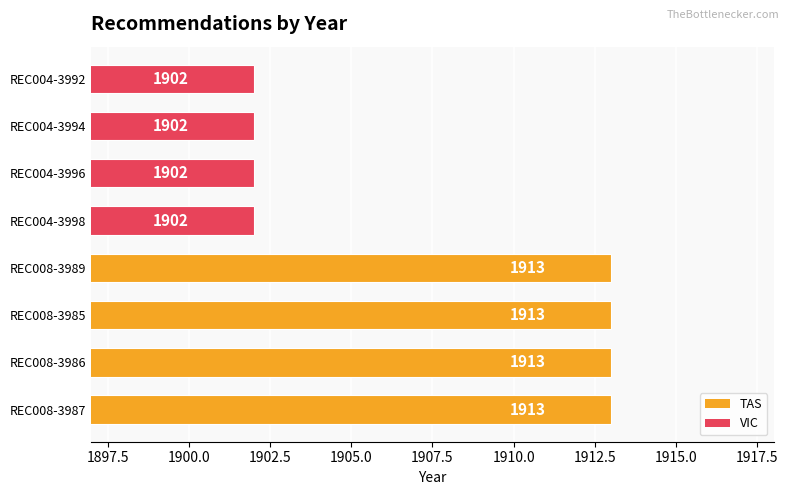

The chart shows a value of 1075 at REC008-3989. True or false?

False